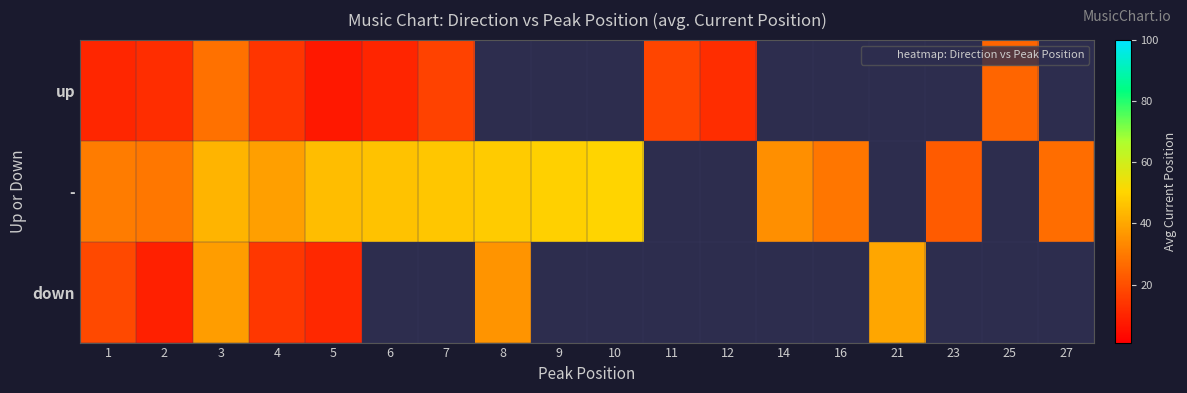

At which category is the sum across all series the highest?

3